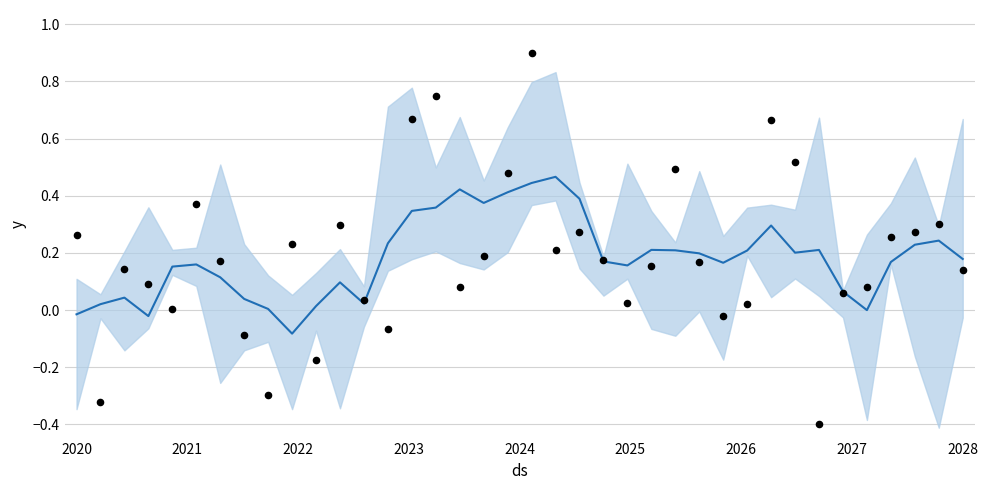

Is the value of Observed scores at 24 greater than the value of Score (trend) at 2026?

Yes